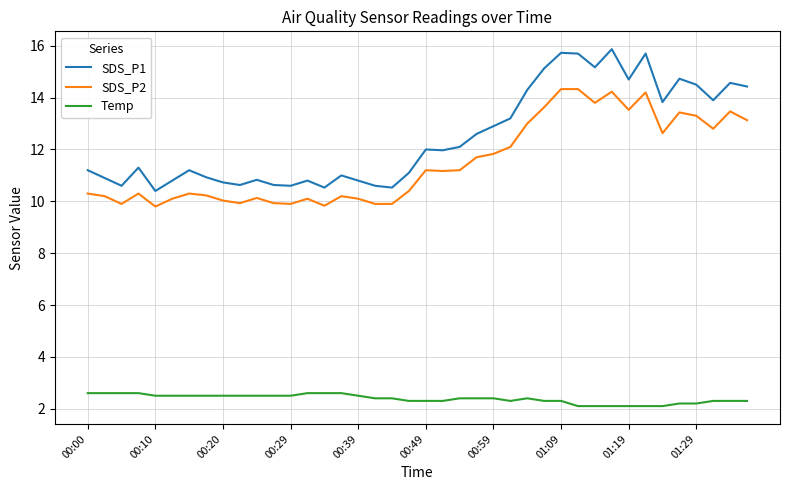

Rank the series by their maximum value, from highest to lowest.

SDS_P1, SDS_P2, Temp